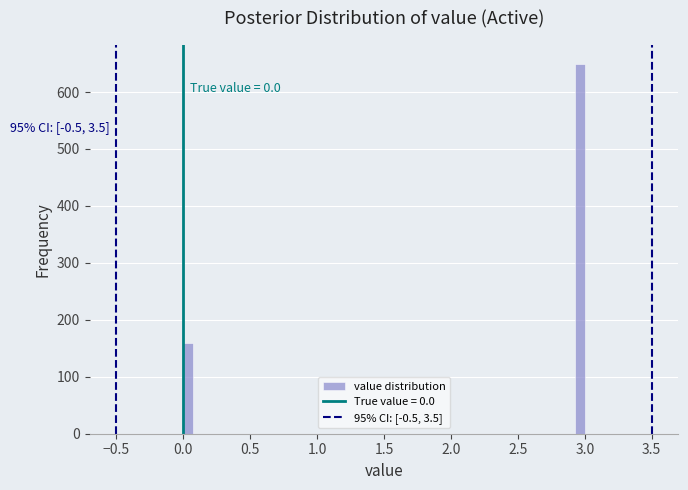

Read against the x-axis, roughly where is the centre of the tallest bar?

2.95